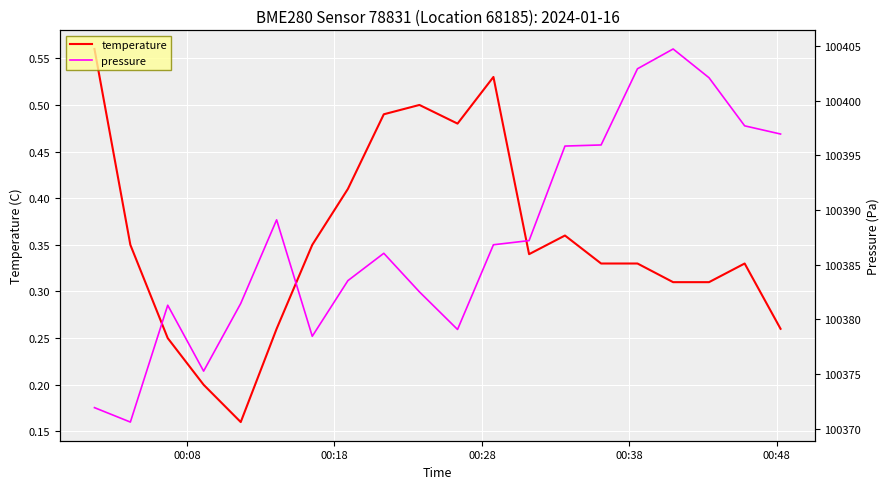

The value of temperature at 18 is 0.1. True or false?

False